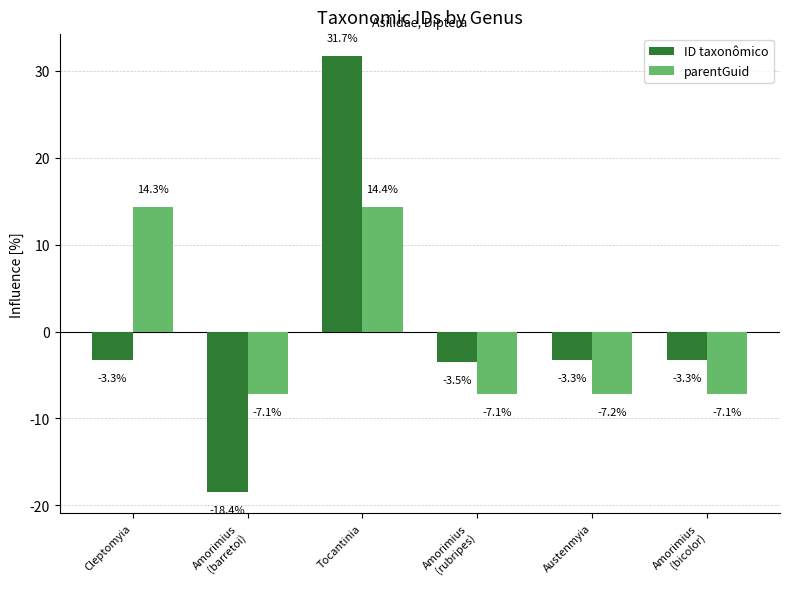

Reading left to right, transcribe all the data shown in this chart.

ID taxonômico: -3.3	-18.4	31.7	-3.5	-3.3	-3.3
parentGuid: 14.3	-7.1	14.4	-7.1	-7.2	-7.1